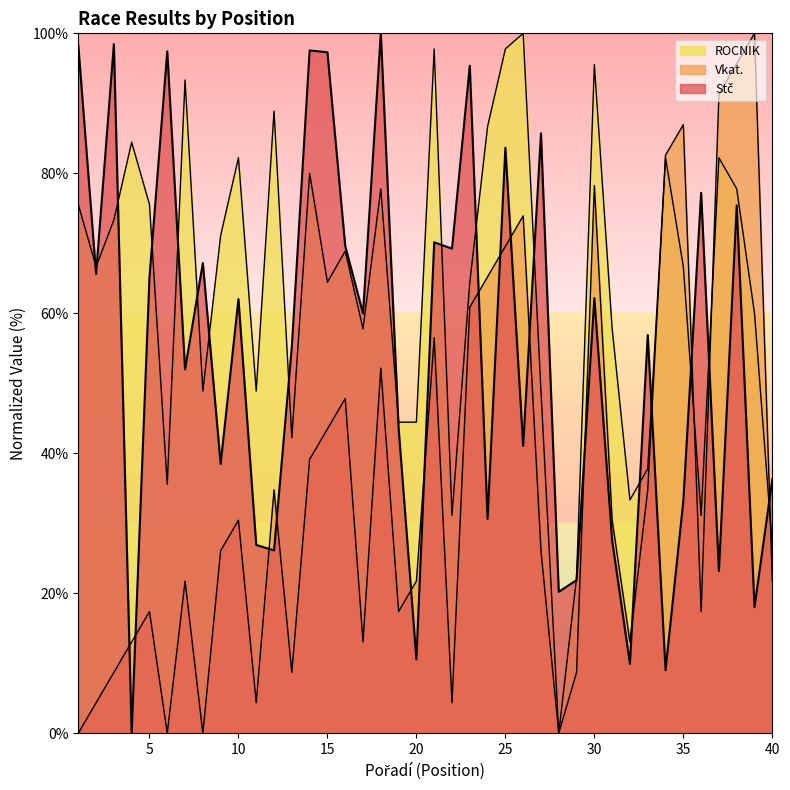

Rank the series by their maximum value, from highest to lowest.

Stč, Vkat., ROCNIK